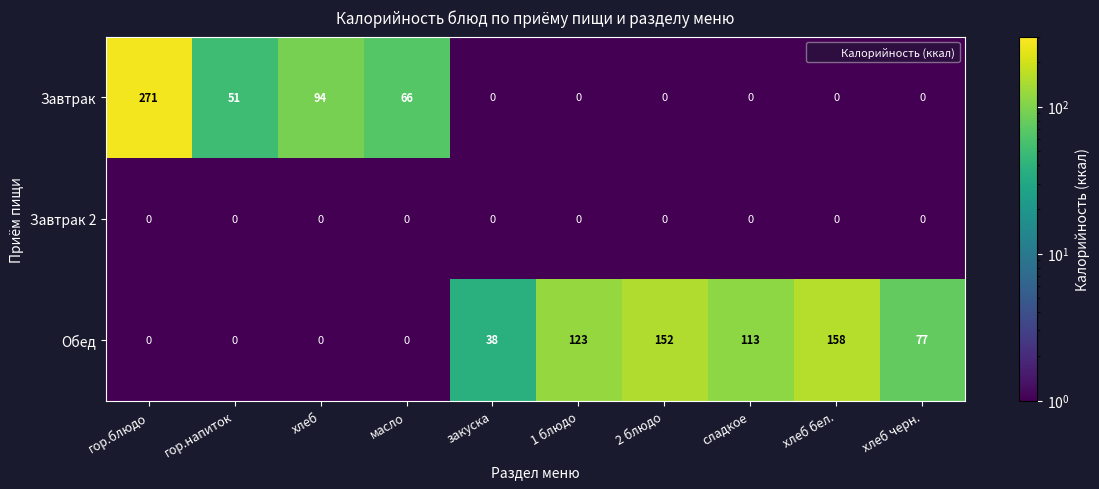

Is the value of Завтрак at гор.блюдо greater than the value of Завтрак 2 at сладкое?

Yes